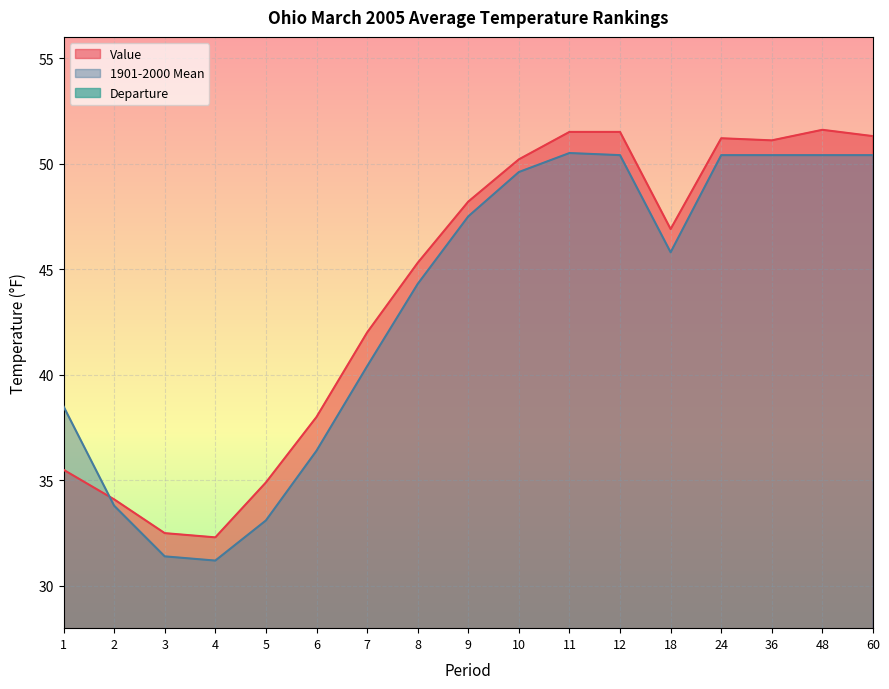

What is the spread (max minus min) of values at 10?

49.6